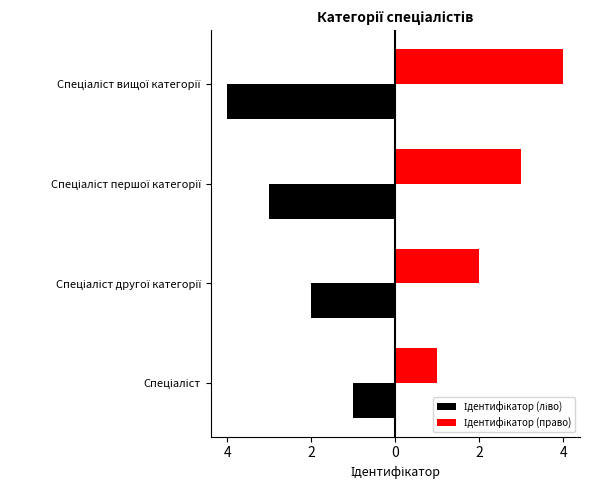

Which has a higher value, 6 or 2?

6